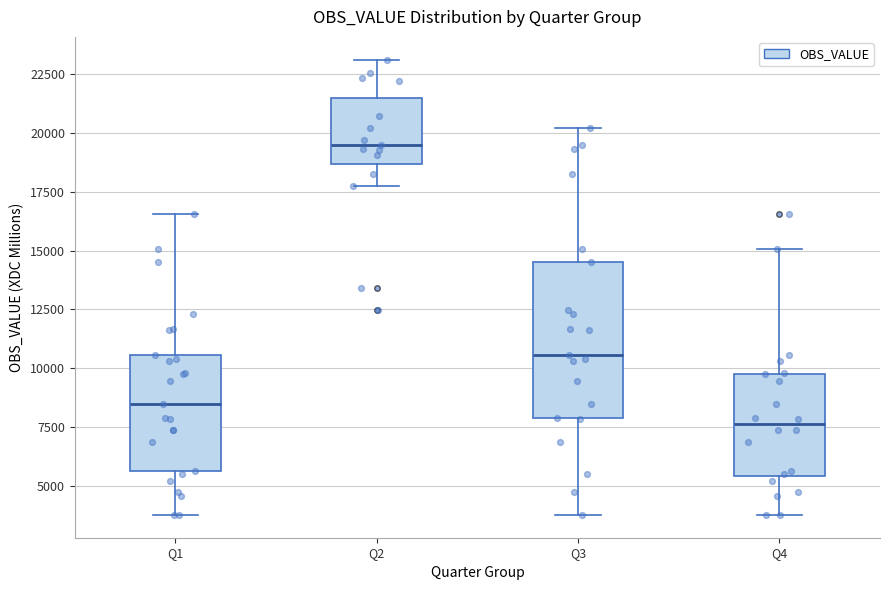

Where does the lower whisker of the box for Q4 end on the y-axis? The values are not printed on the chart, so give them approximately, as read against the axis.

3500